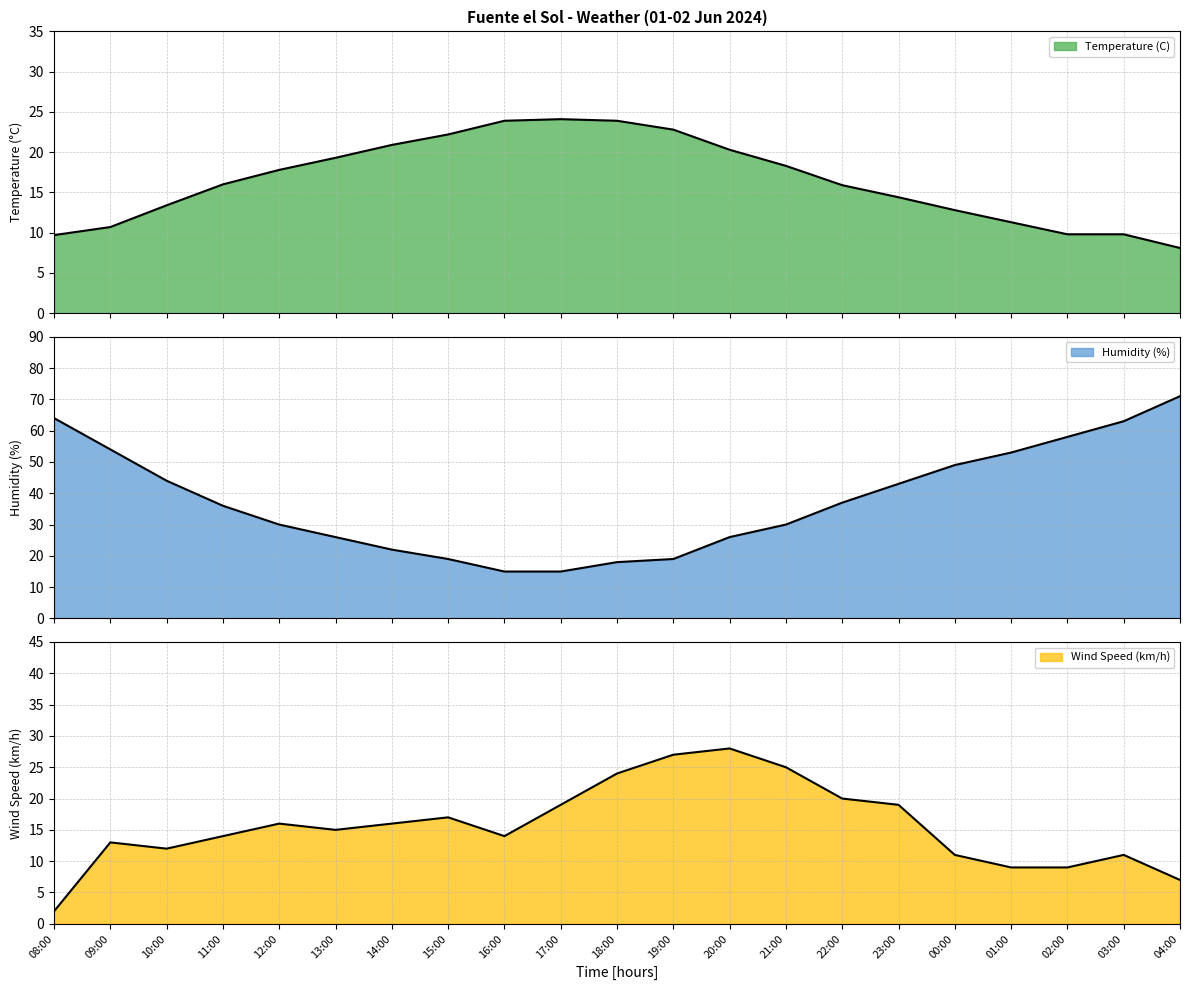

Which series has the largest range (max minus min)?

Humidity (%)